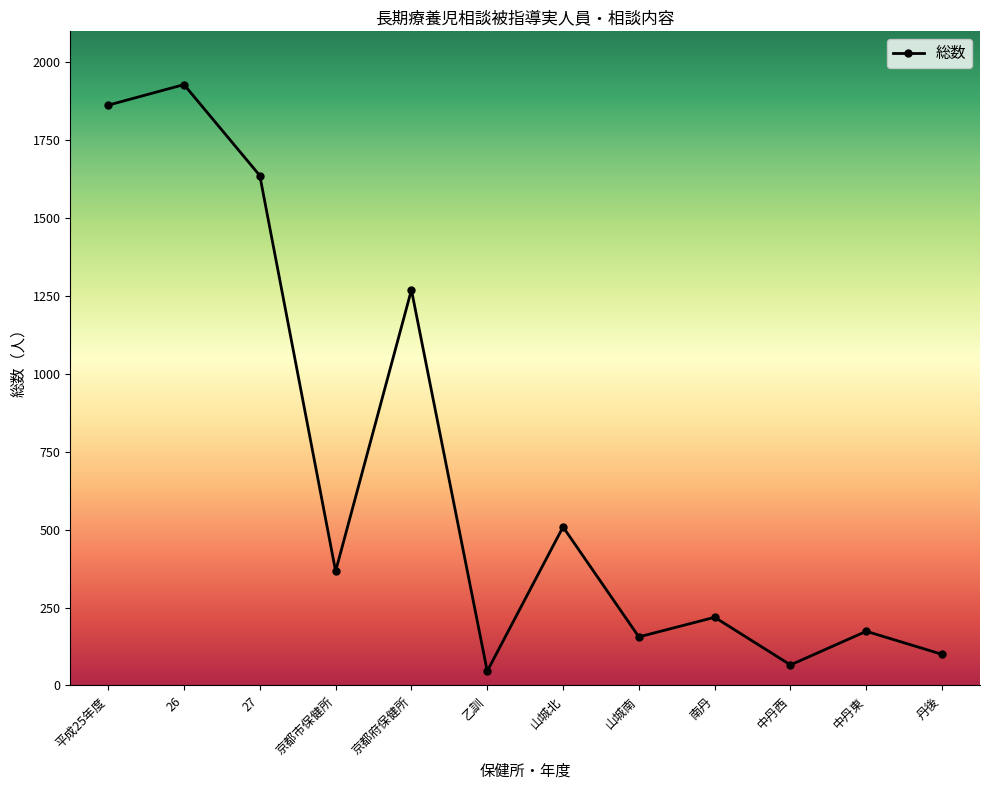

Count the number of data series in this chart.

1